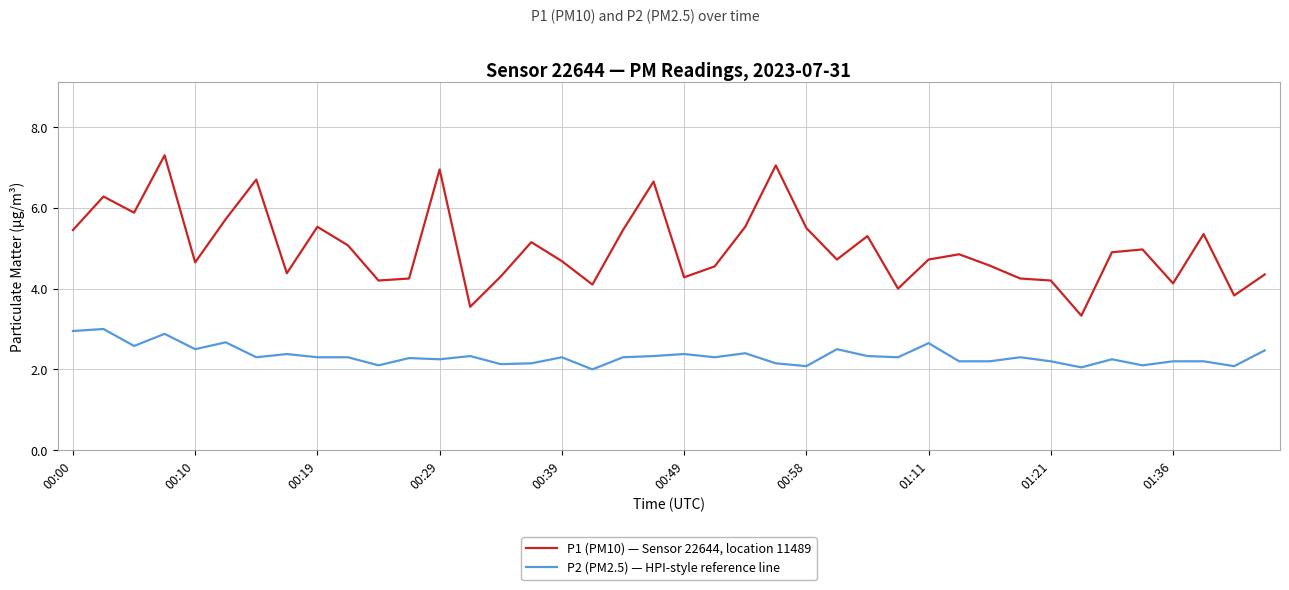

True or false: P1 (PM10) — Sensor 22644, location 11489 and P2 (PM2.5) — HPI-style reference line cross at least once.

False